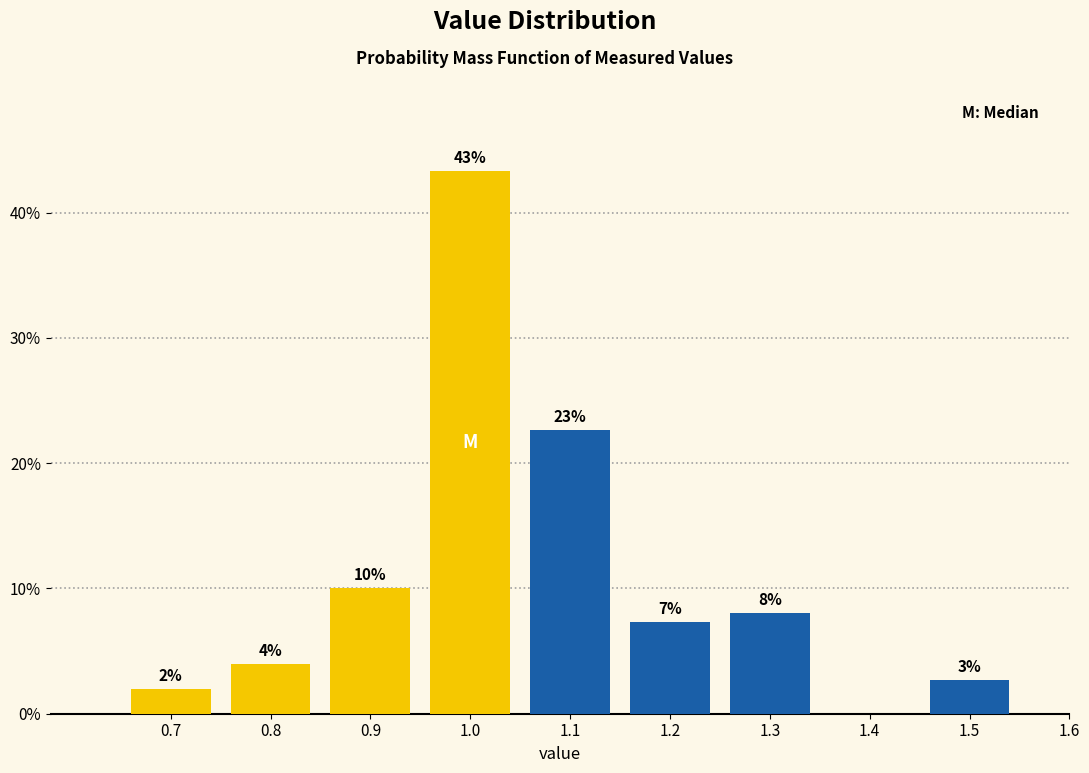

Over which range of the x-axis is the bar tallest?

0.95 to 1.05